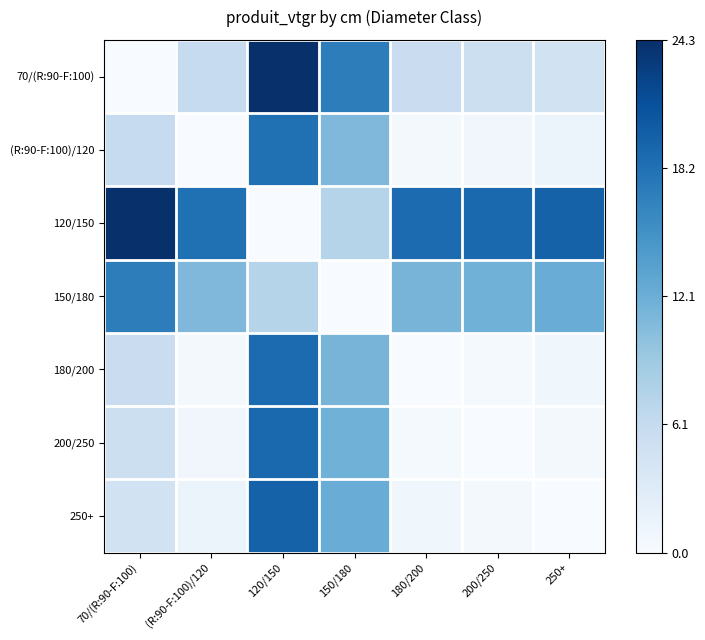

What is the greatest value displayed?

1.0